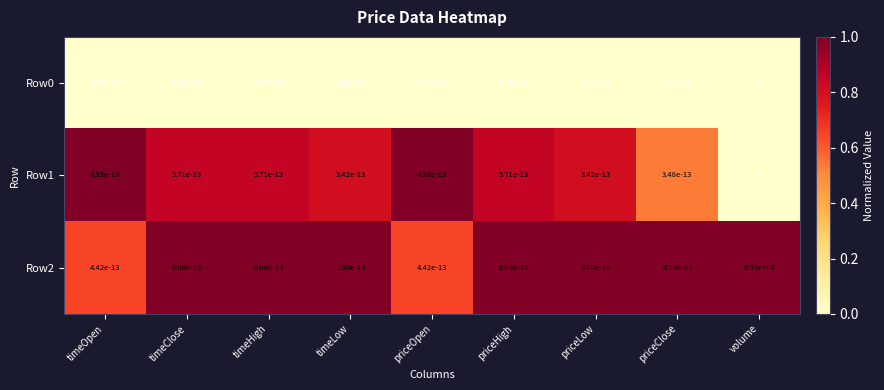

What is the maximum value shown in the chart?

69300.0